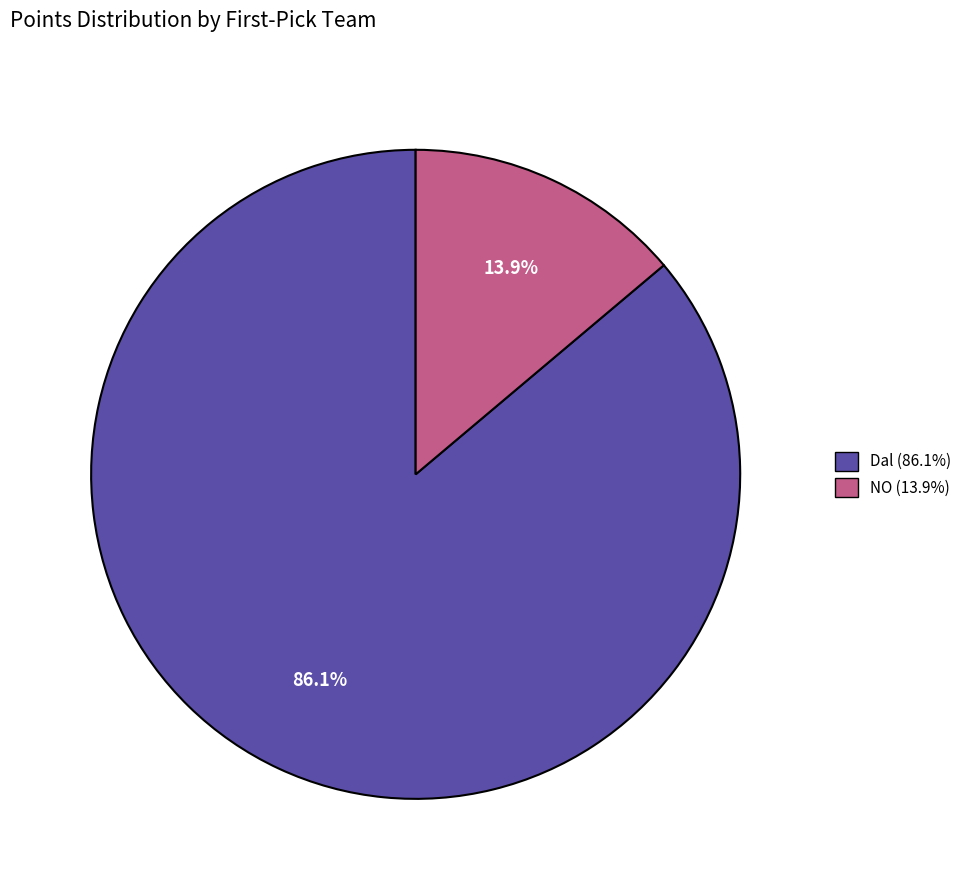

Approximately how many times larger is the value at Dal (86.1%) compared to NO (13.9%)?

6.2